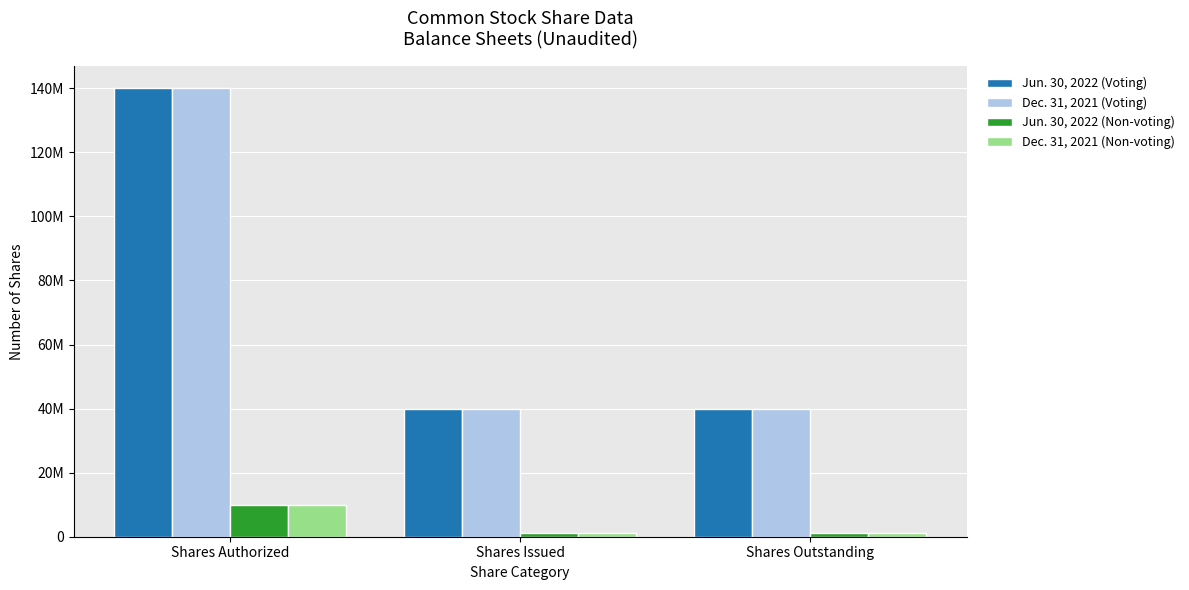

Does the chart contain stacked bars?

No